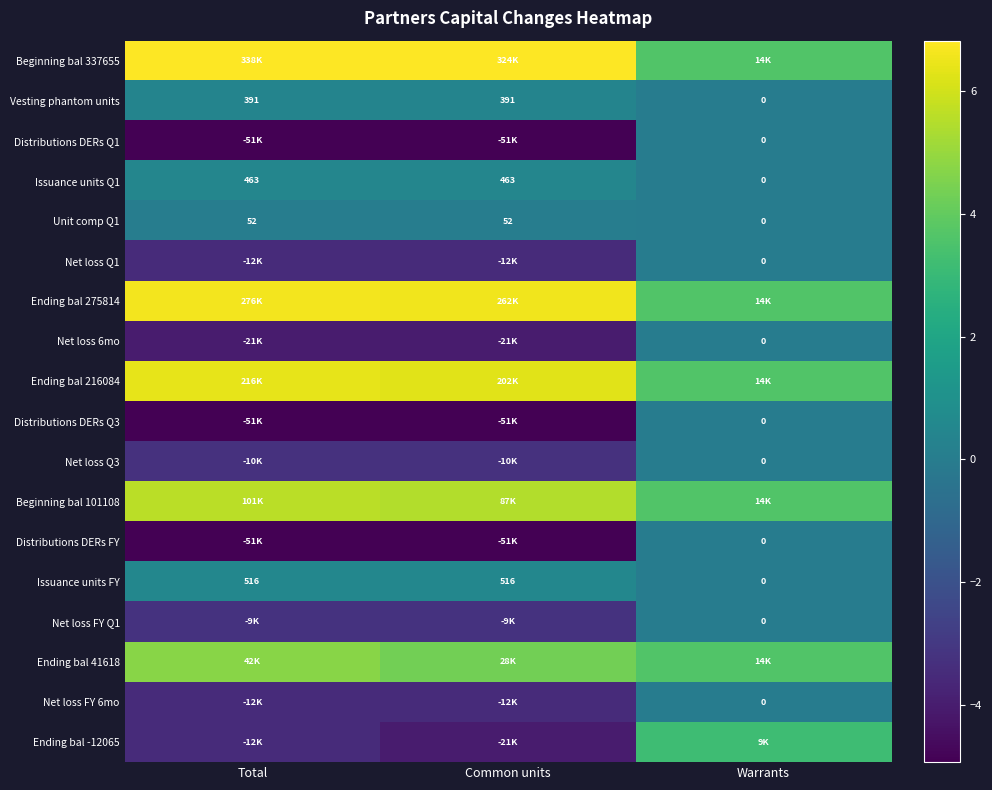

At which label is Issuance units Q1 closest to 231?

Warrants